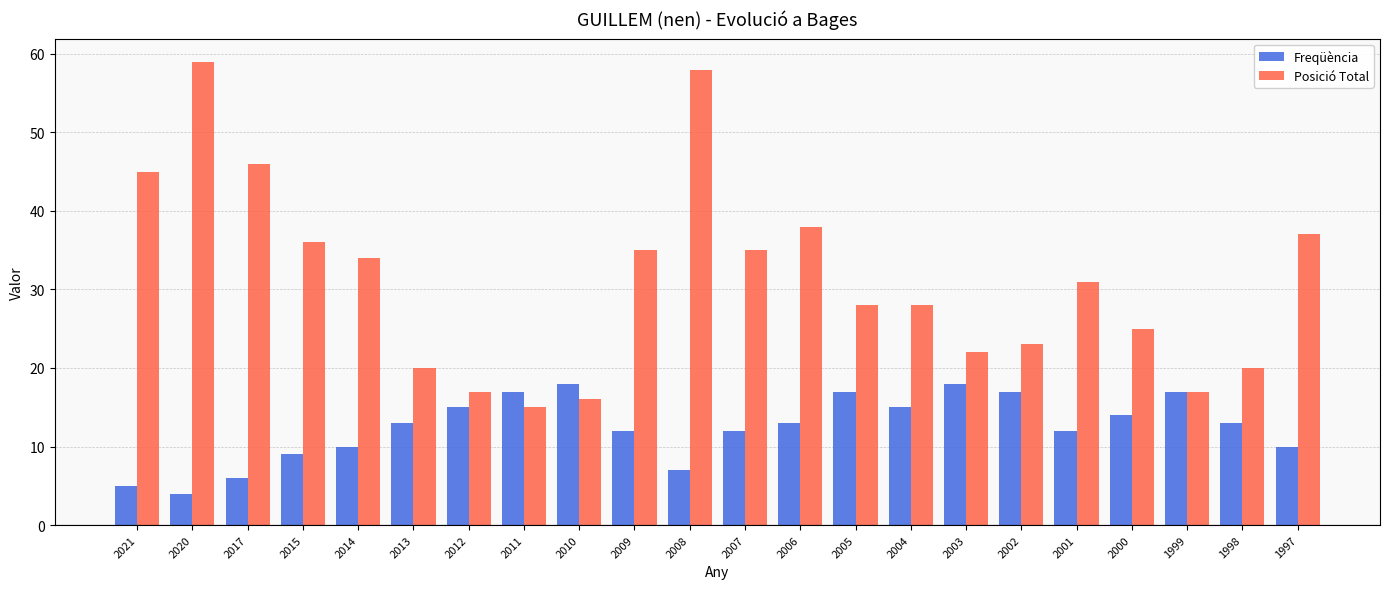

Which series has the largest total across all categories?

Posició Total